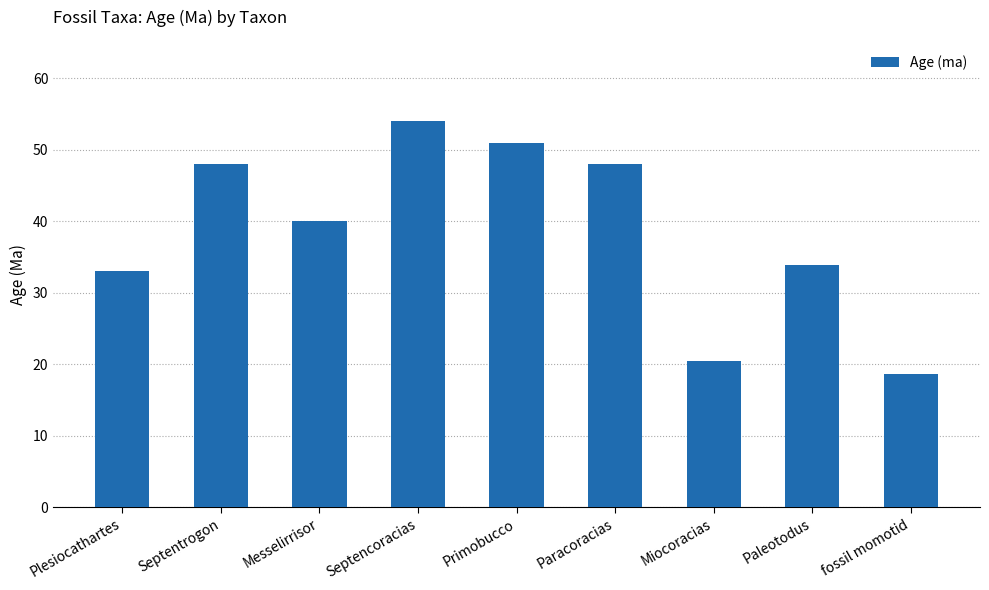

What is the change in value from Messelirrisor to Miocoracias?

-19.6